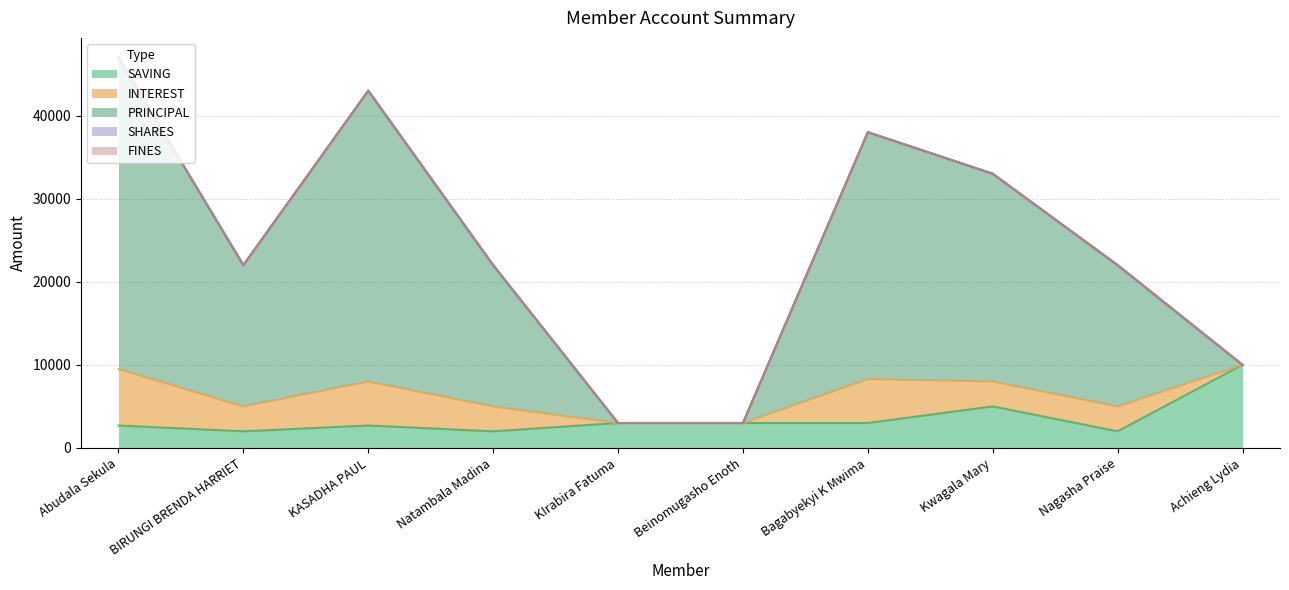

At how many categories does at least one series exceed 27425?

3